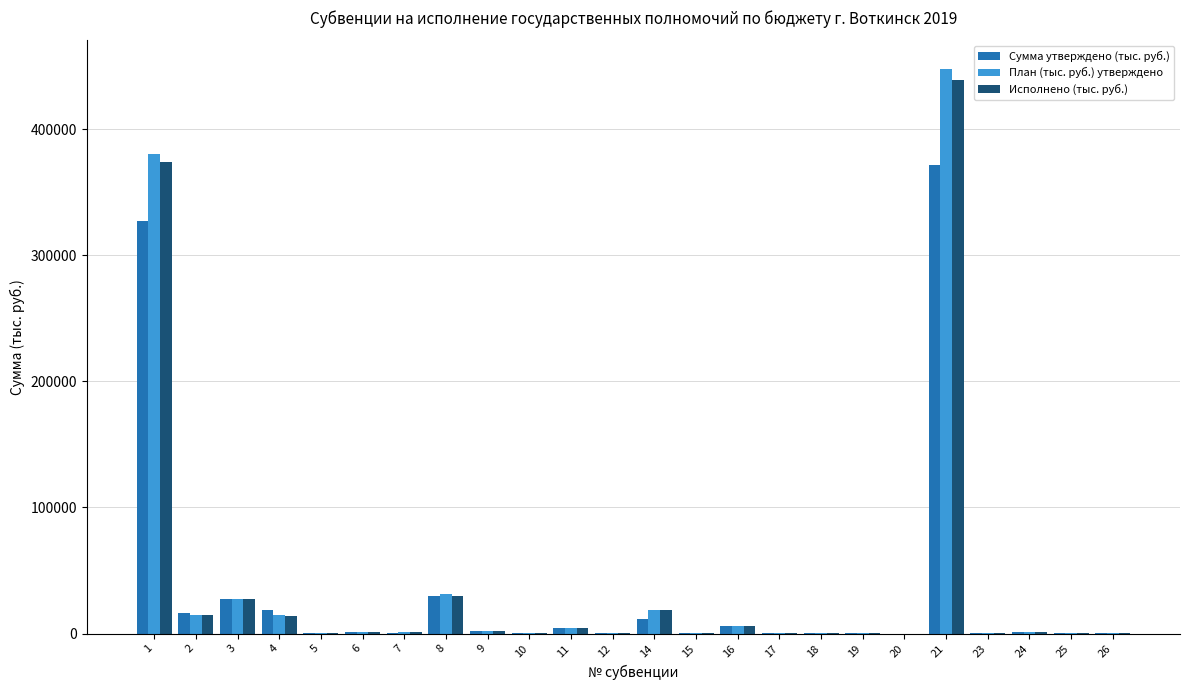

What is the highest value of the Исполнено (тыс. руб.) series?

438859.0